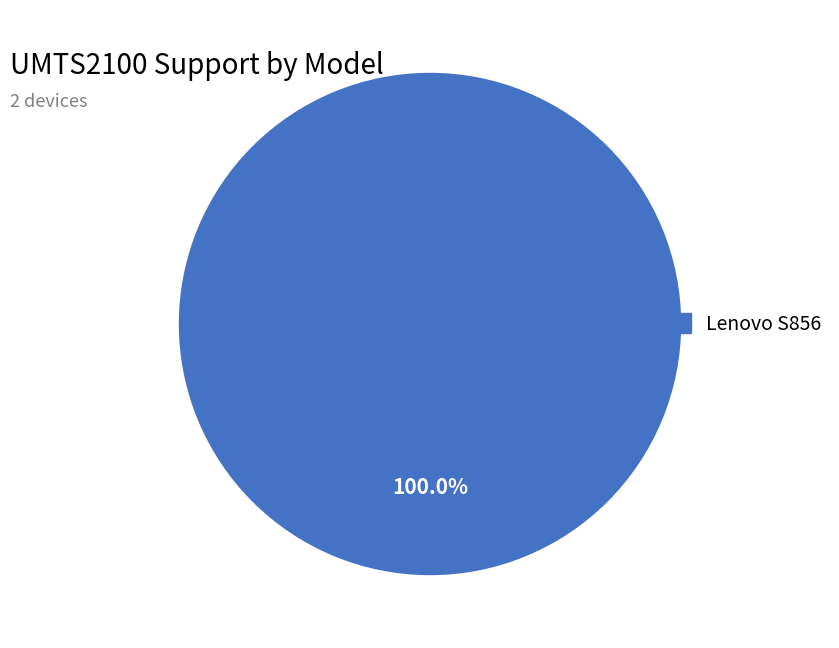

Is there any slice that represents more than half of the pie?

Yes